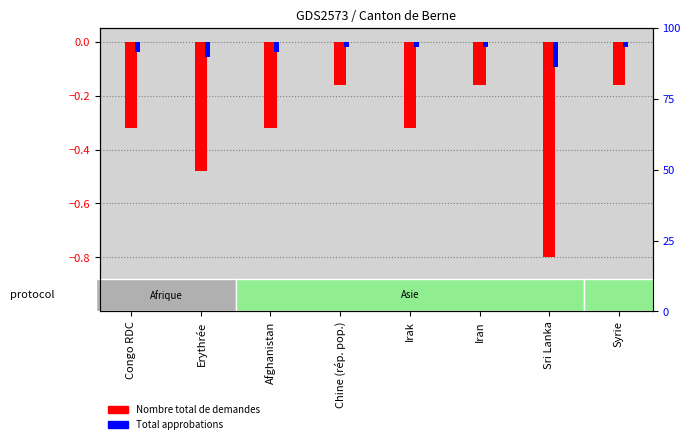

Is it true that Nombre total de demandes equals -0.3 at Syrie?

False